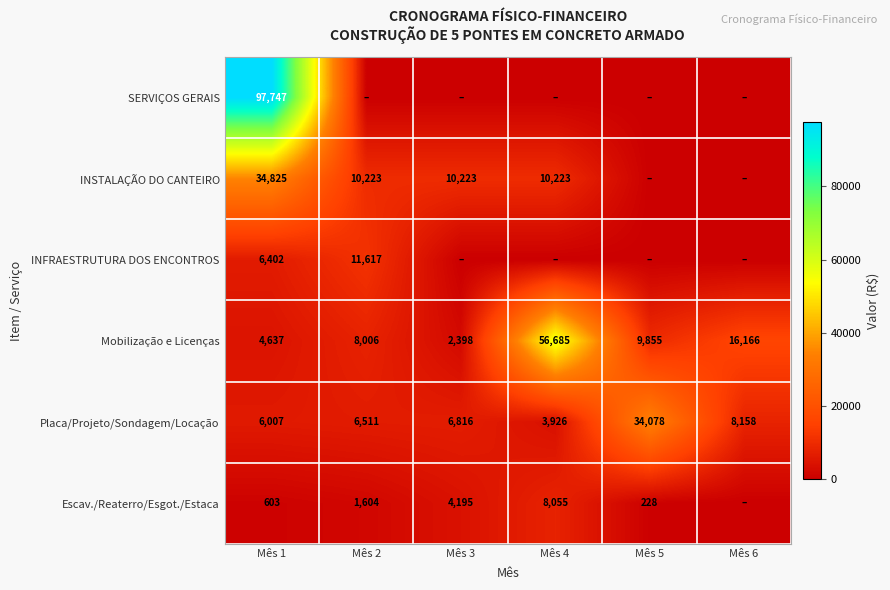

Is it true that SERVIÇOS GERAIS equals 97747 at Mês 1?

True